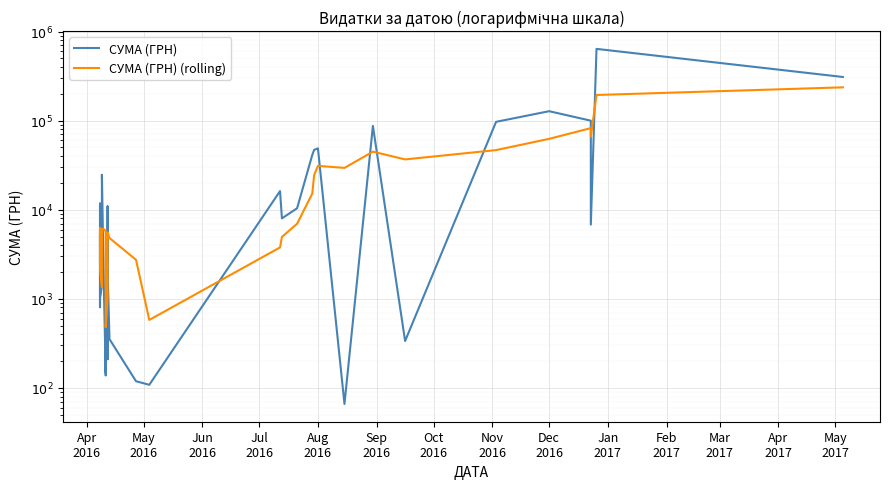

How many data points does each series have?

40